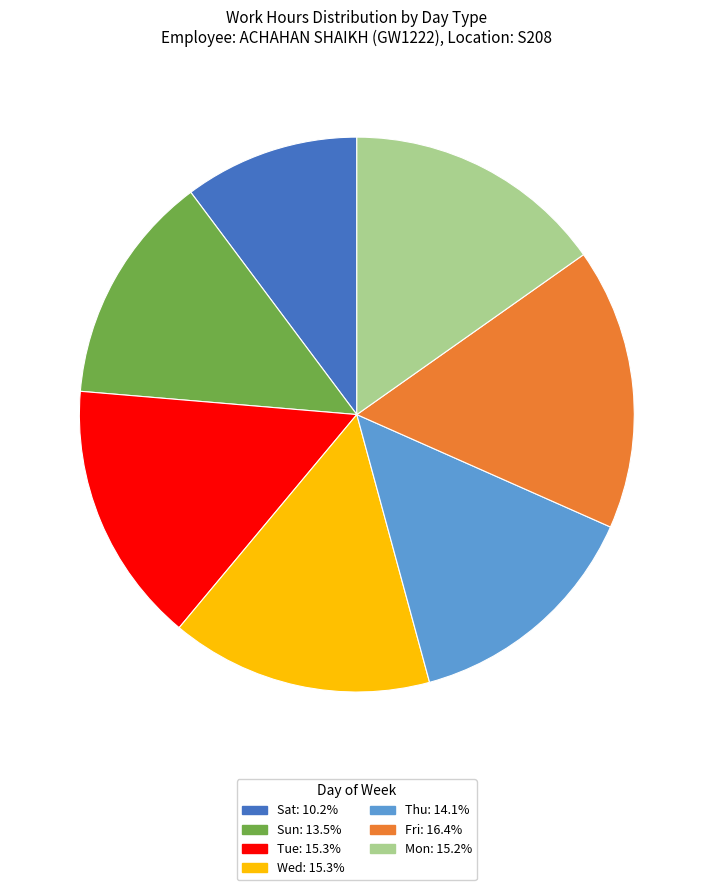

Does Sat represent more than half of the total?

No